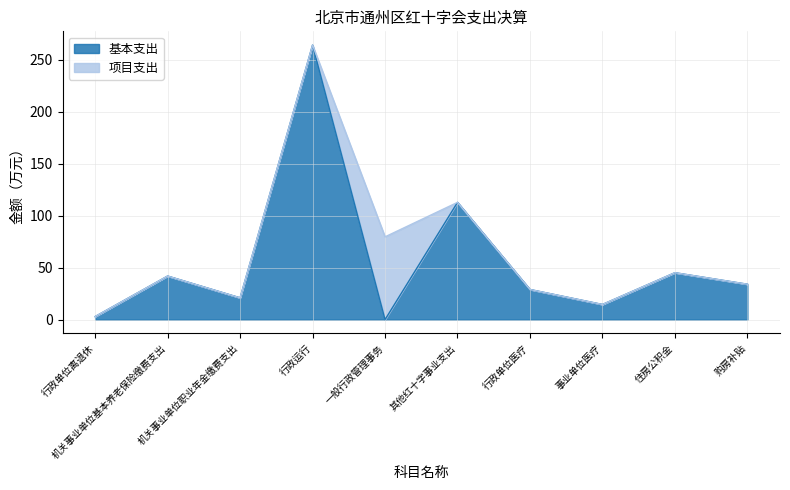

How many data points are less than 34?

5